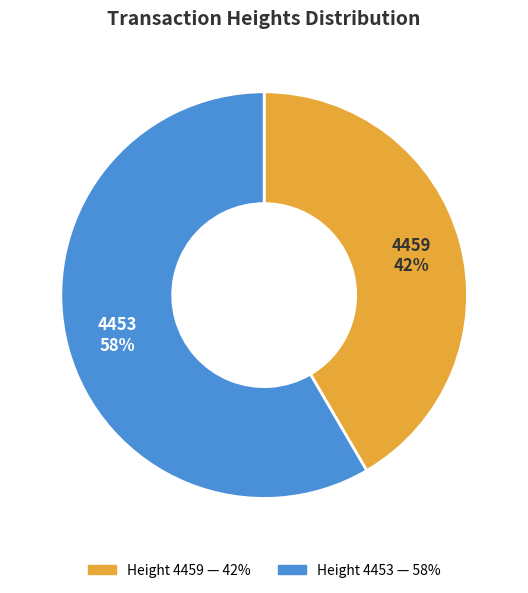

To the nearest percent, what is the average slice percentage?

50%